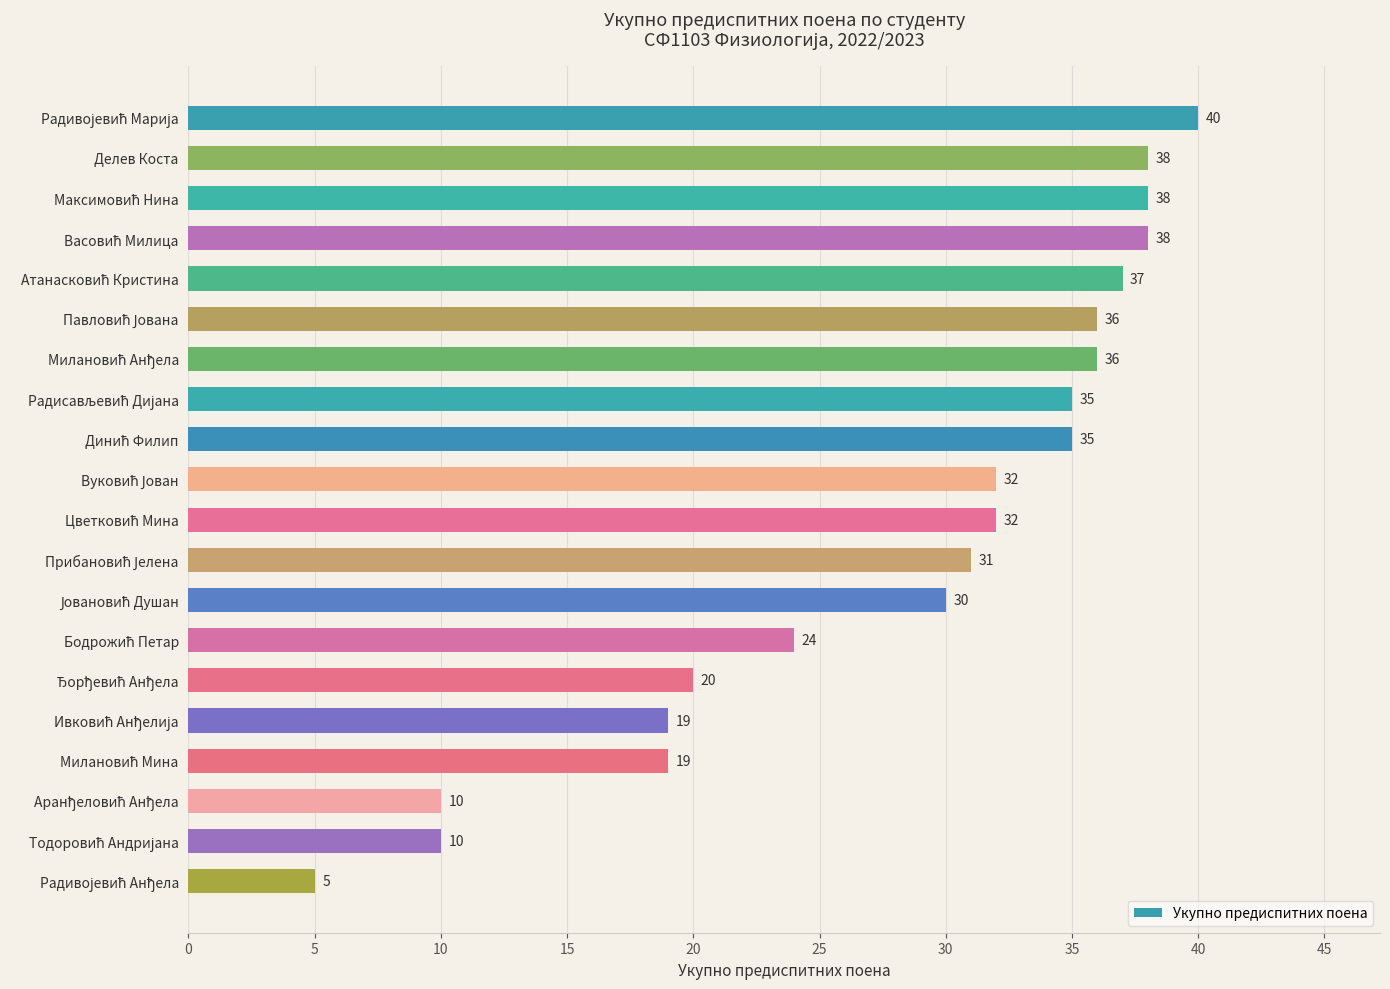

How many data points are less than 32?

9